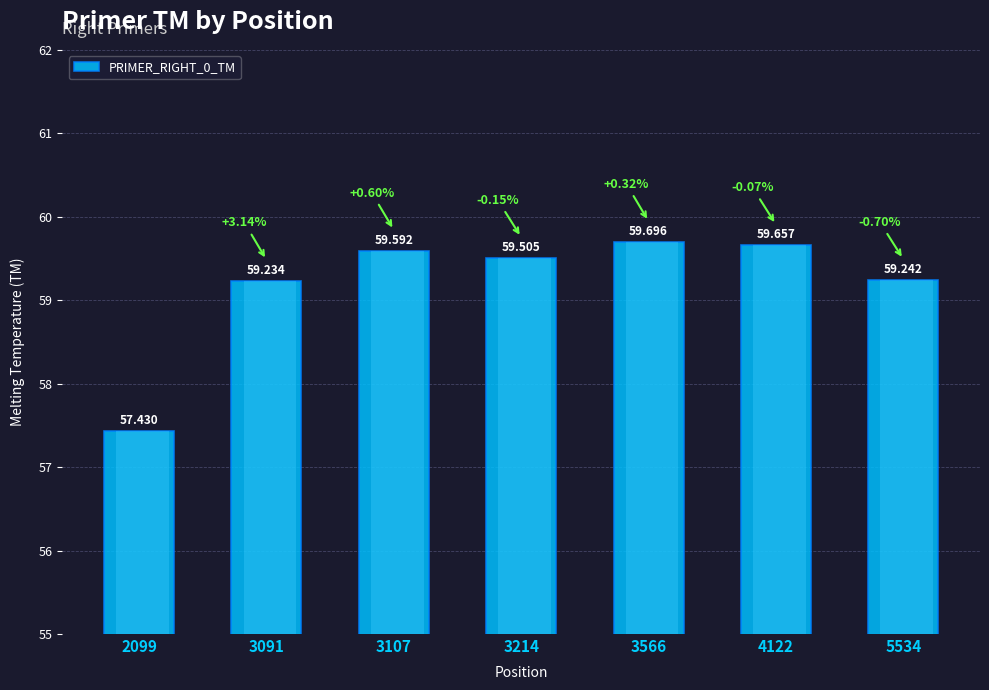

What is the value of the 6th bar from the left?

59.7